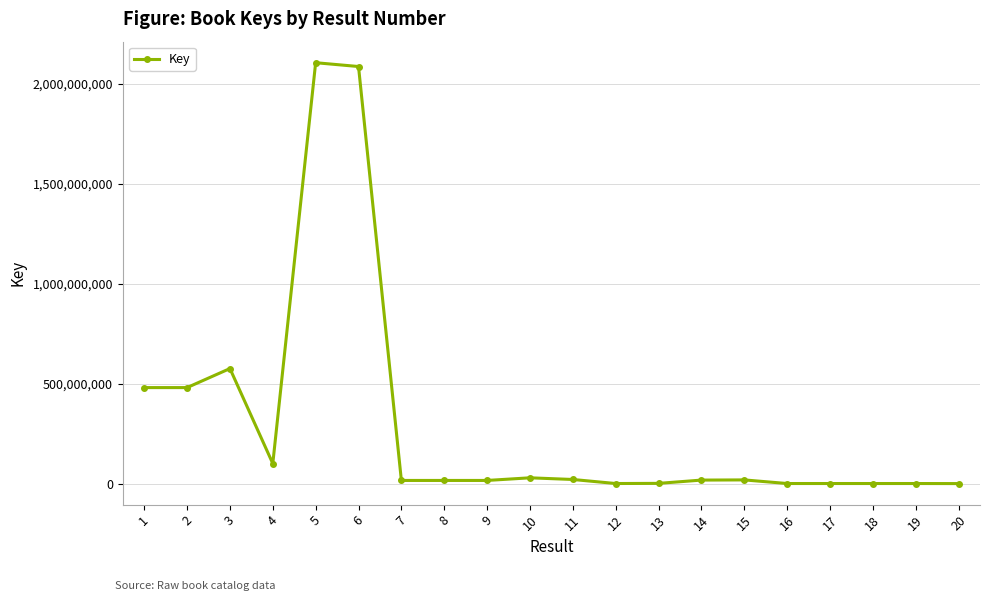

True or false: the data has more than 2 interior local peaks.

True